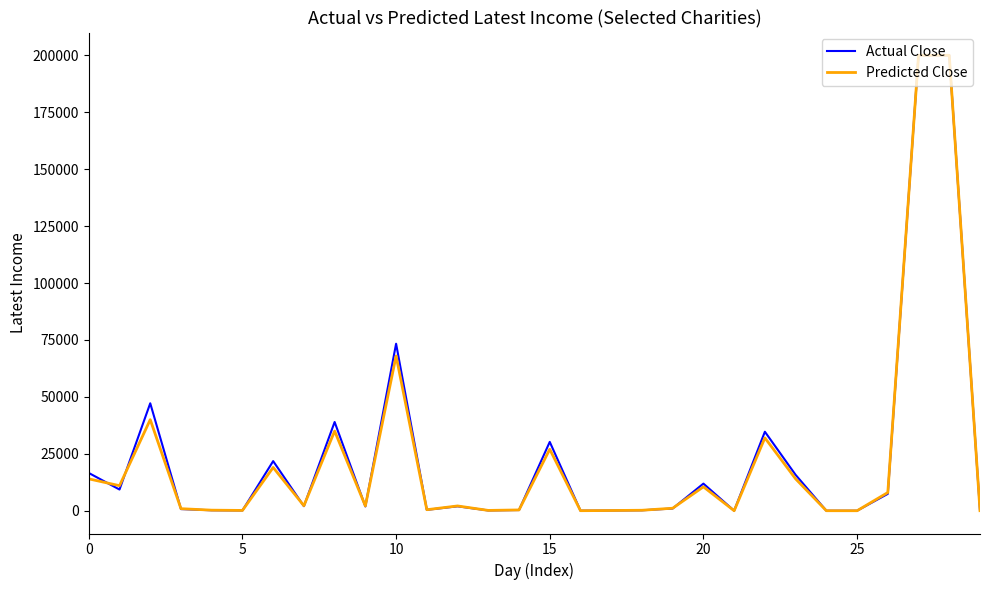

What is the greatest value displayed?

200000